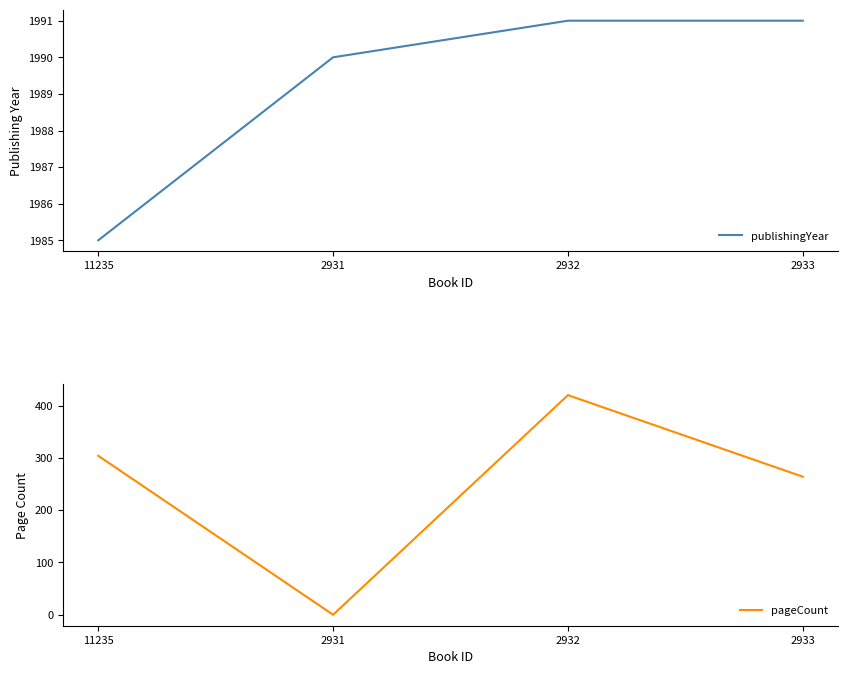

Reading left to right, transcribe all the data shown in this chart.

publishingYear: 1985	1990	1991	1991
pageCount: 304	0	420	264